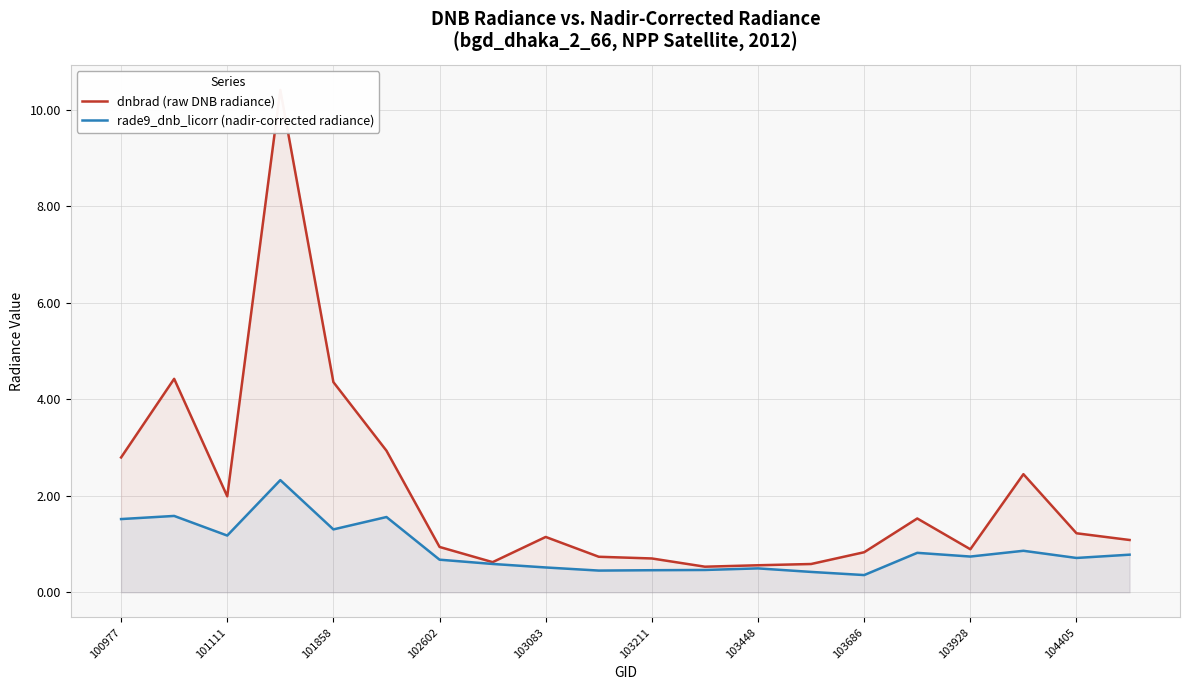

True or false: rade9_dnb_licorr (nadir-corrected radiance) and dnbrad (raw DNB radiance) cross at least once.

False